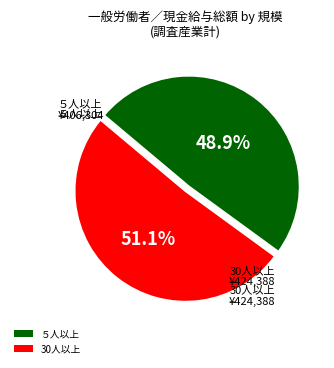

Combined, do 30人以上 and ５人以上 account for over 50%?

Yes